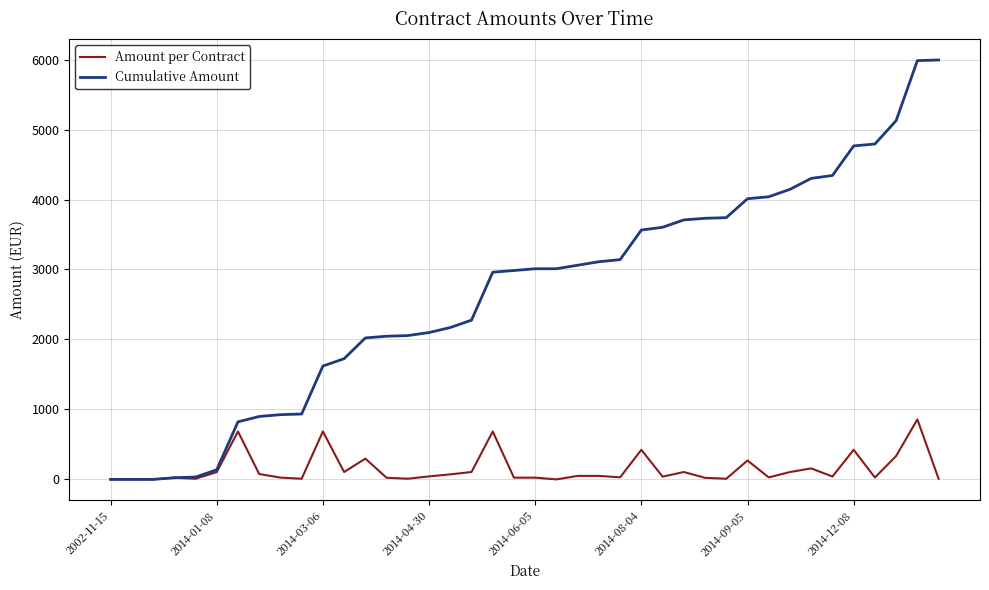

What are all the series names shown in the legend?

Amount per Contract, Cumulative Amount